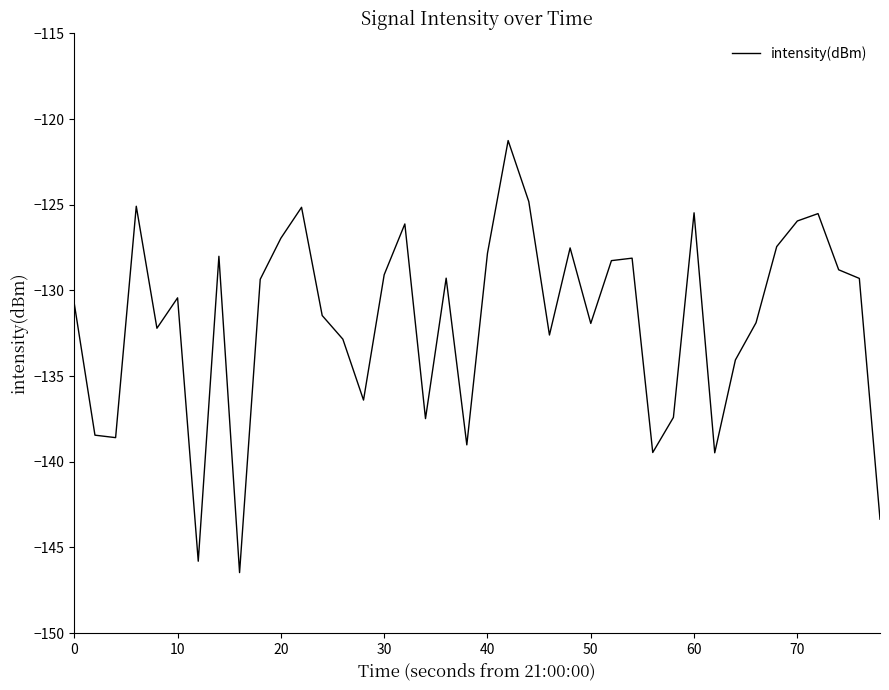

What is the greatest value displayed?

-121.3